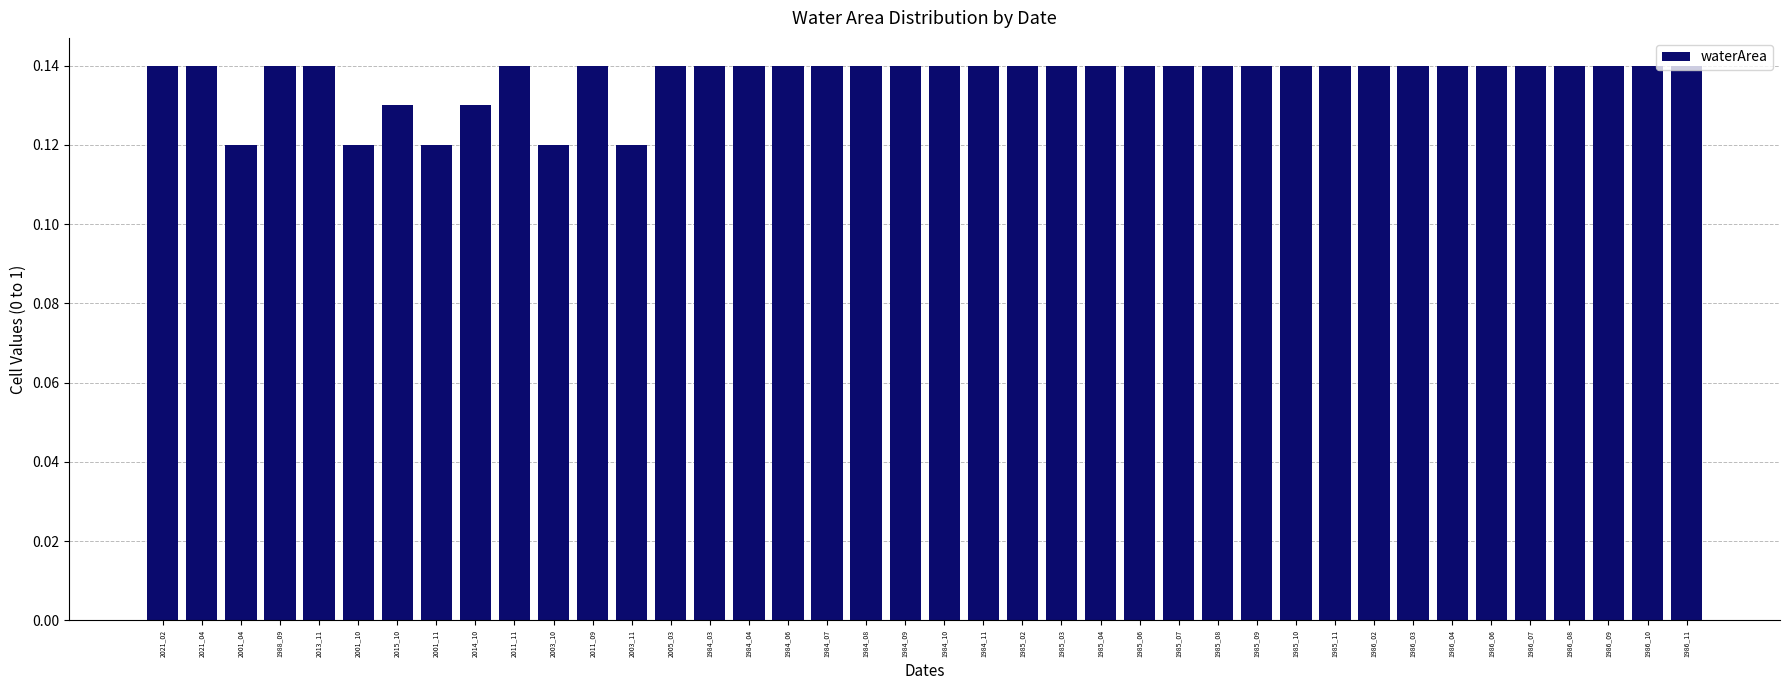

What is the label of the 39th bar from the left?

1986_10